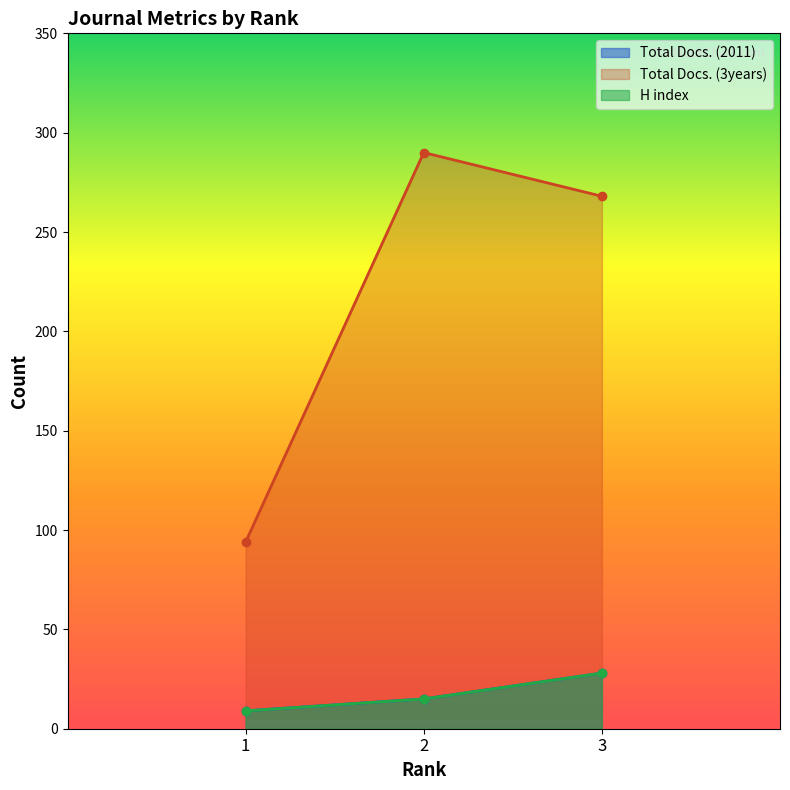

What is the minimum value for Total Docs. (2011)?

9